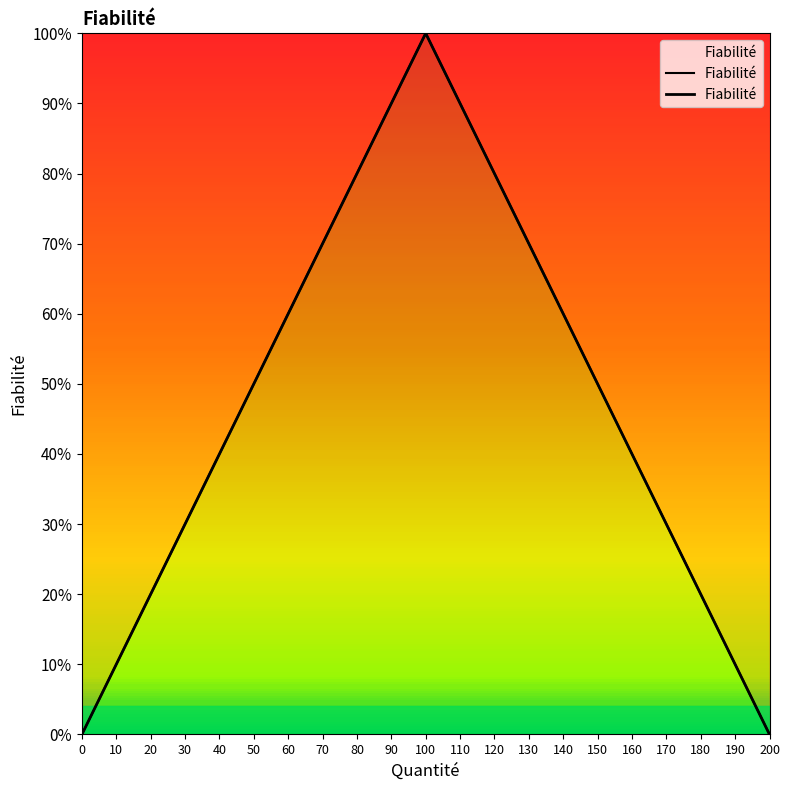

Is this an area chart (filled region under the line)?

No